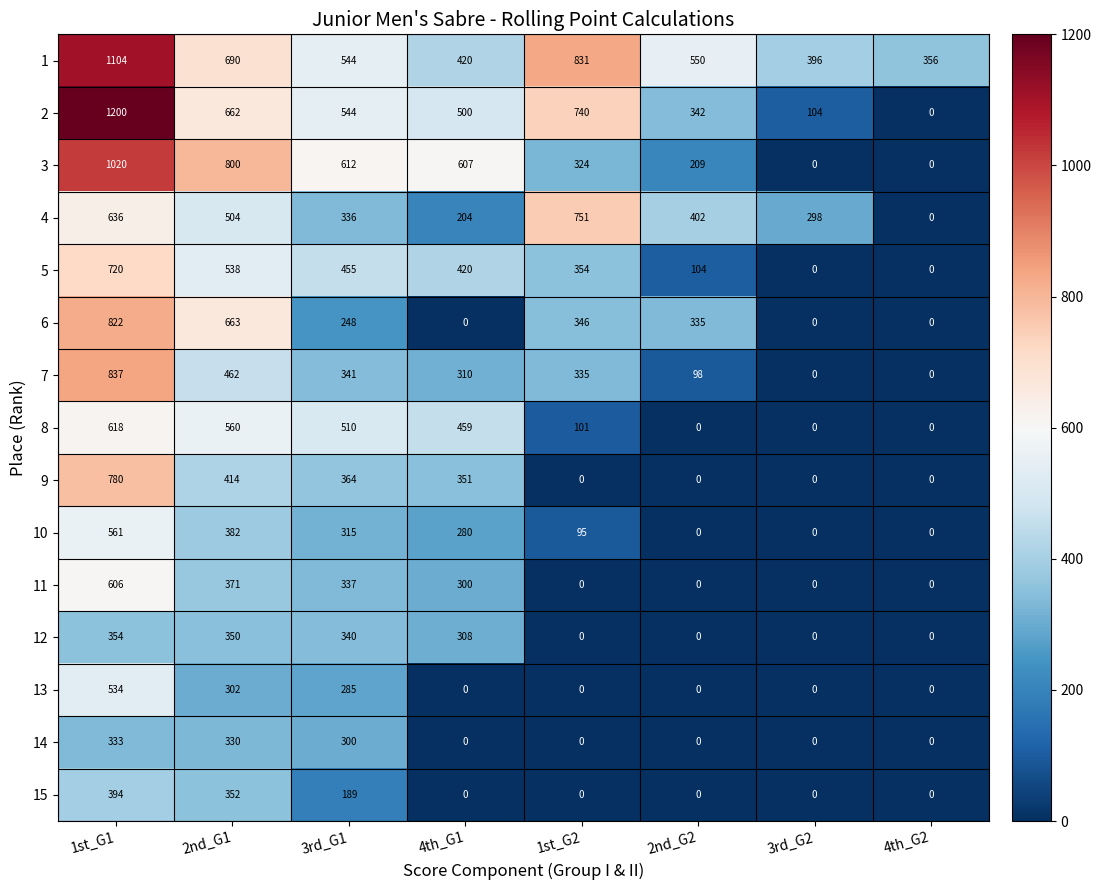

List the labels in order of 2 value, smallest first.

4th_G2, 3rd_G2, 2nd_G2, 4th_G1, 3rd_G1, 2nd_G1, 1st_G2, 1st_G1